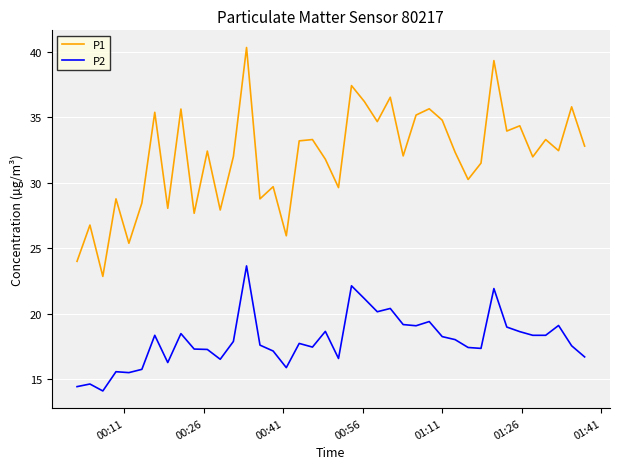

True or false: P2 and P1 intersect in this chart.

False